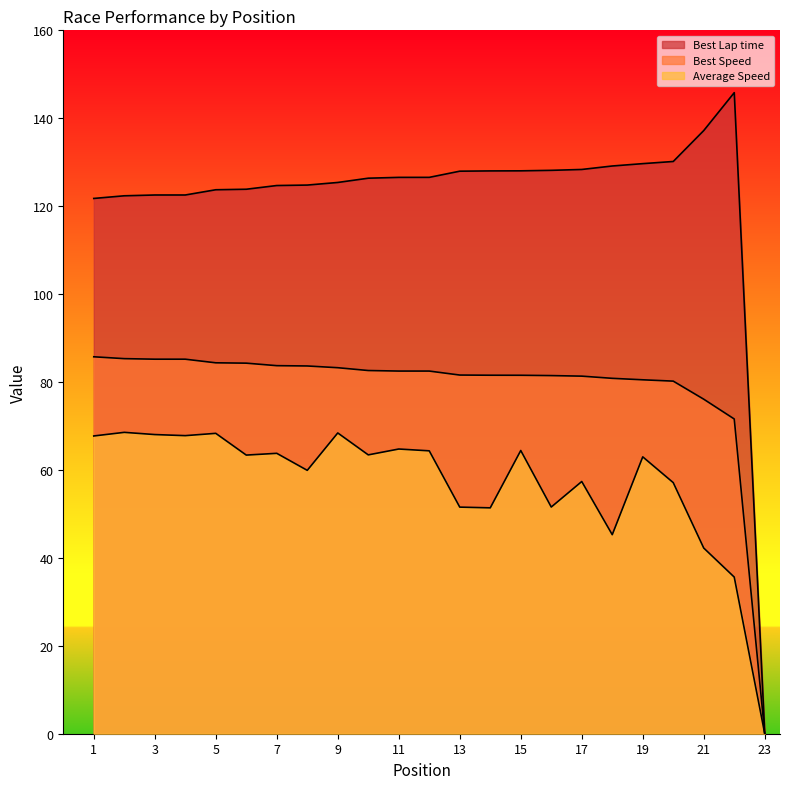

True or false: Best Speed has a value of 134.0 at 2.

False